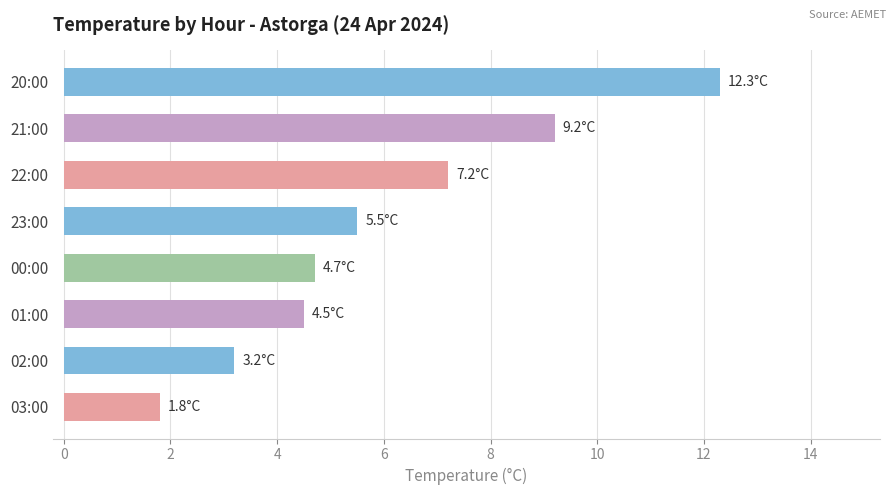

Rank the categories by value from lowest to highest.

03:00, 02:00, 01:00, 00:00, 23:00, 22:00, 21:00, 20:00